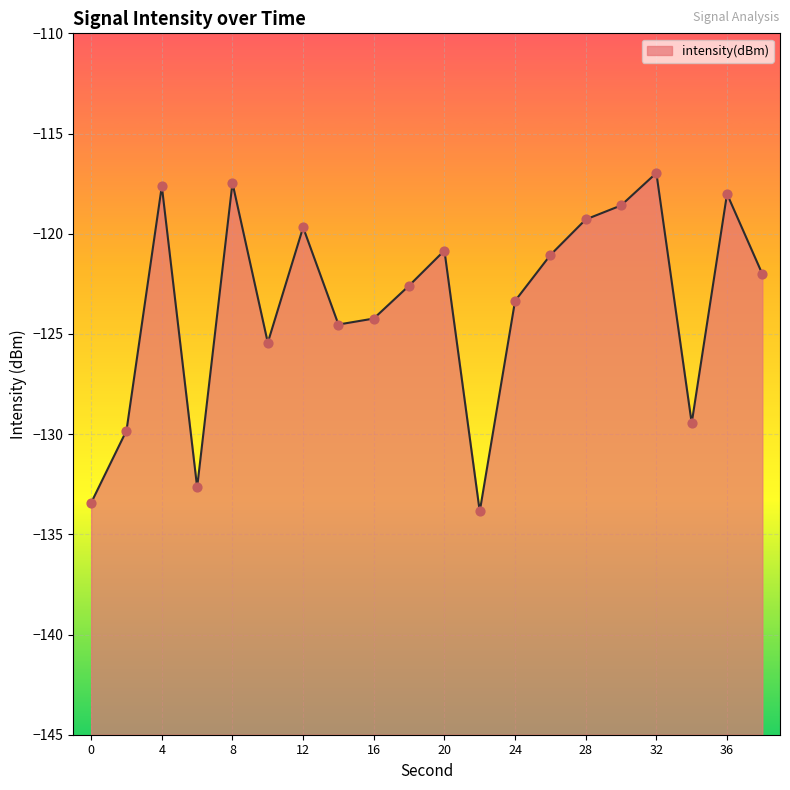

What is the change in value from 0 to 26?

+12.4